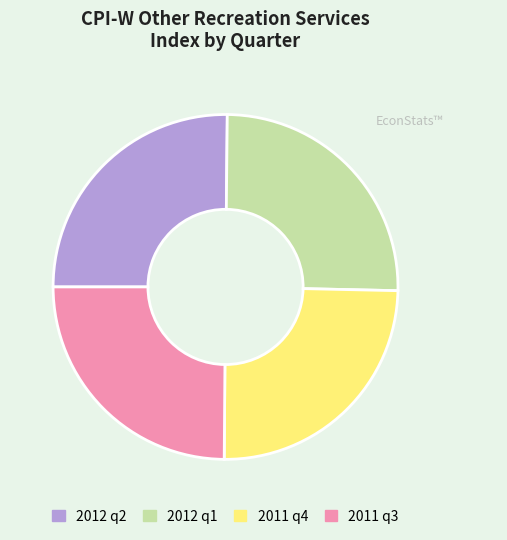

How many segments does this pie chart have?

4